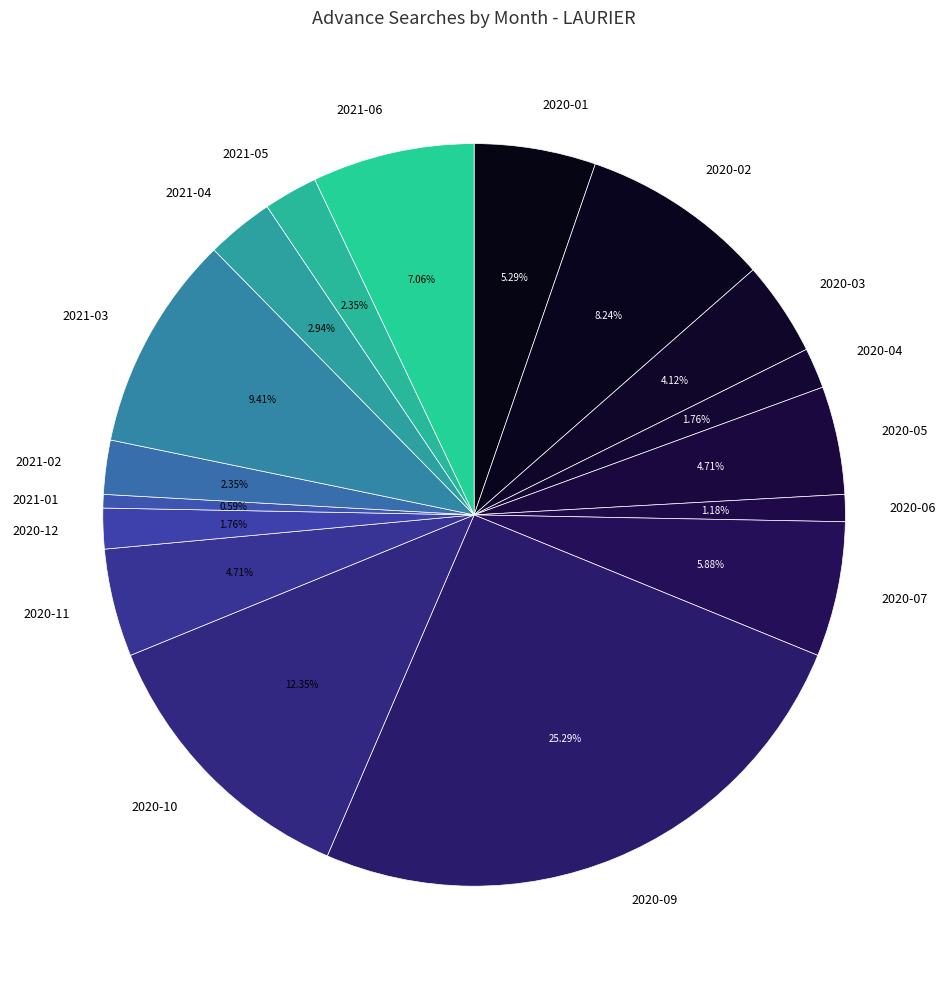

Which category has the biggest portion of the pie?

2020-09